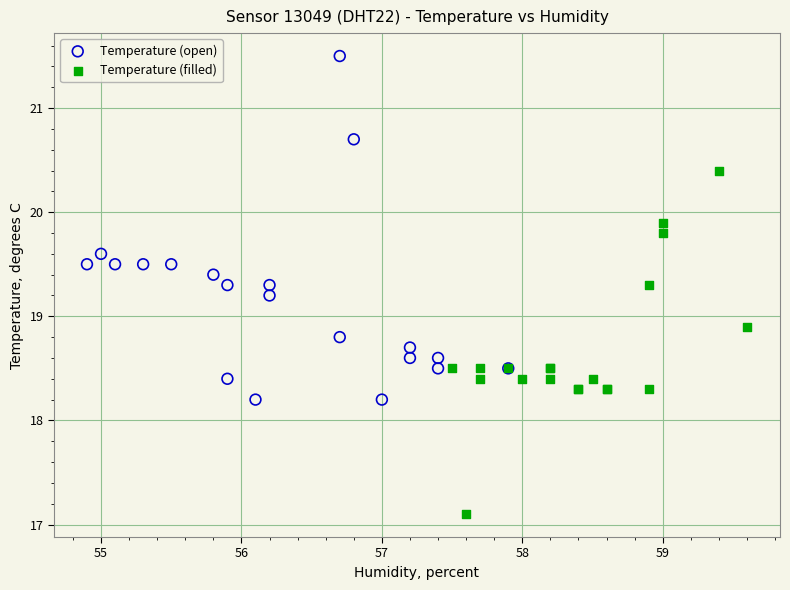

Which series contains the lowest Y value?

Temperature (filled)